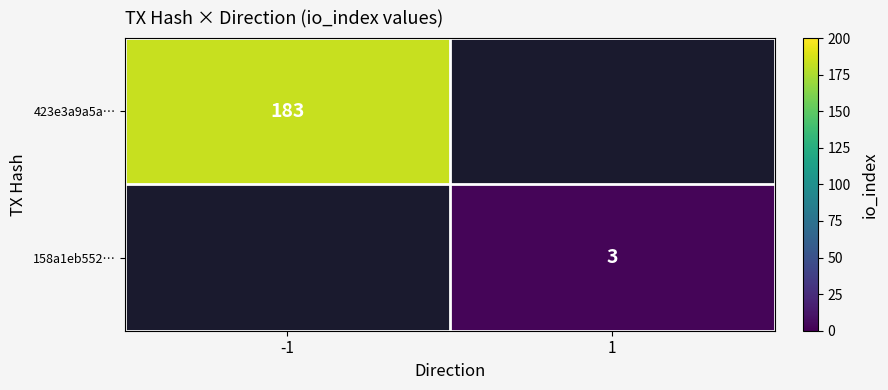

Is it true that 158a1eb552… equals 3 at 1?

True